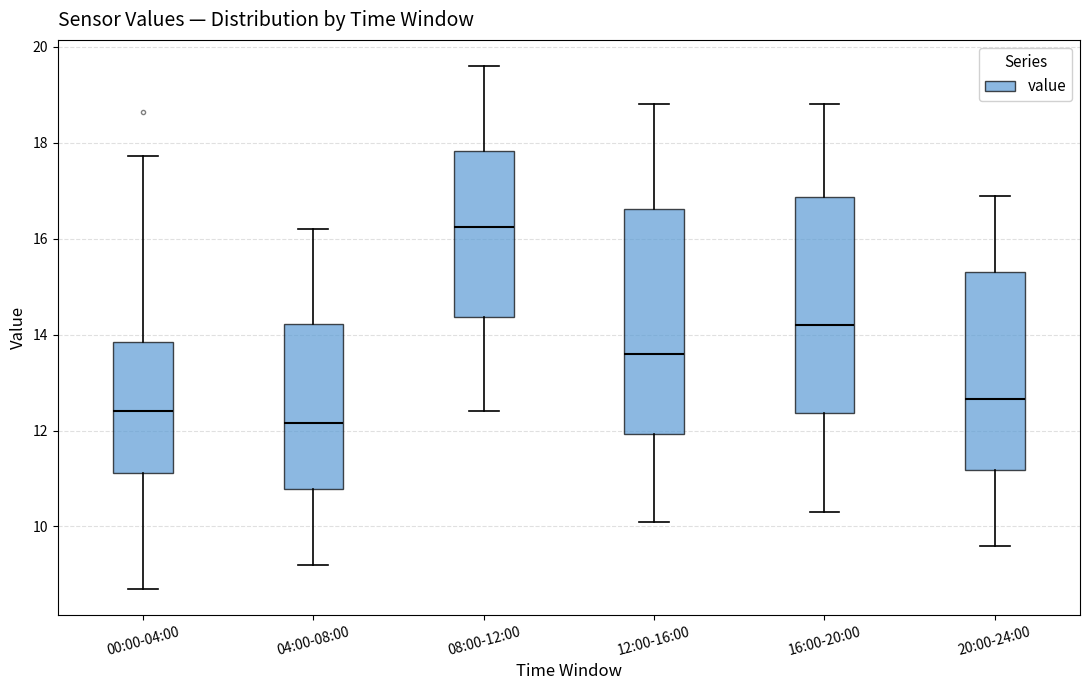

Reading left to right, transcribe this box plot: for each box, give where its median line is, the range the box spans, and where its two whiskers end, as read against the y-axis. The values are not printed on the chart, so give them approximately, as read against the axis.

00:00-04:00: median 12.4, box 11.2 to 13.8, whiskers 8.8 to 17.8
04:00-08:00: median 12.2, box 10.8 to 14.2, whiskers 9.2 to 16.2
08:00-12:00: median 16.2, box 14.4 to 17.8, whiskers 12.4 to 19.6
12:00-16:00: median 13.6, box 12.0 to 16.6, whiskers 10.2 to 18.8
16:00-20:00: median 14.2, box 12.4 to 16.8, whiskers 10.4 to 18.8
20:00-24:00: median 12.6, box 11.2 to 15.4, whiskers 9.6 to 17.0